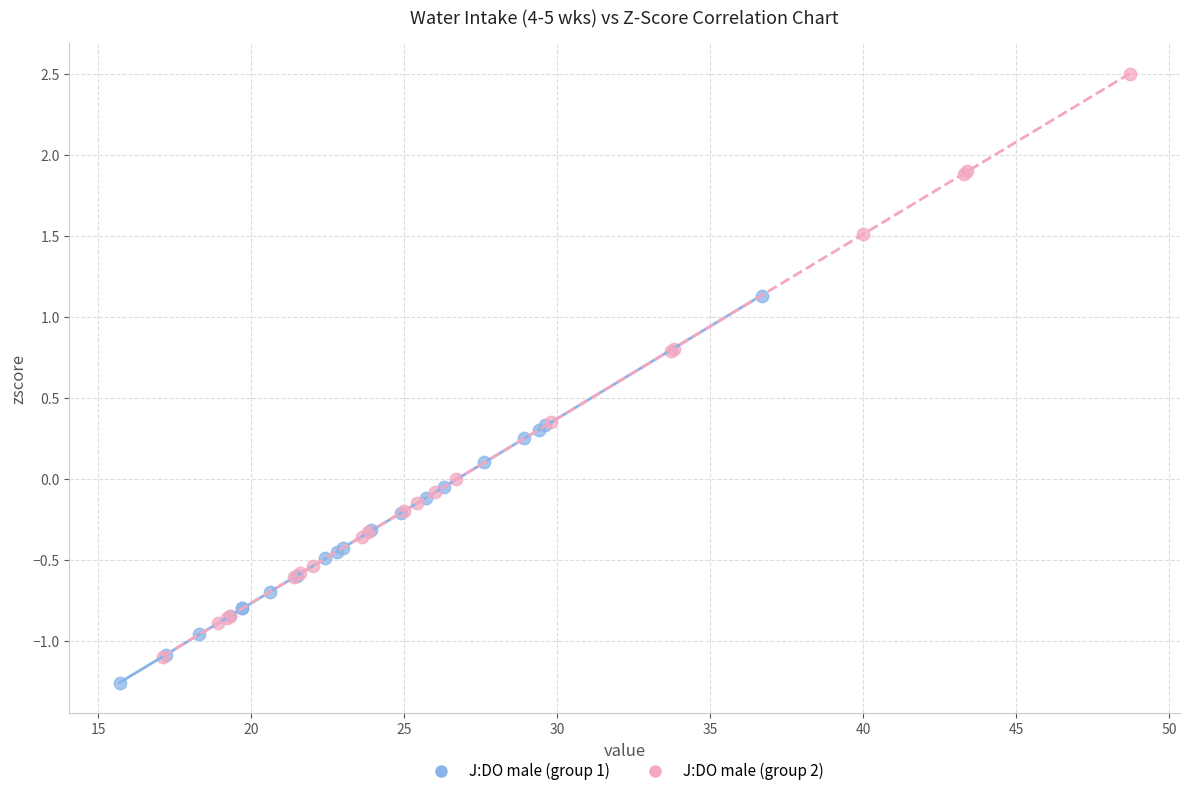

Which series has the largest Y range (max minus min)?

J:DO male (group 2)